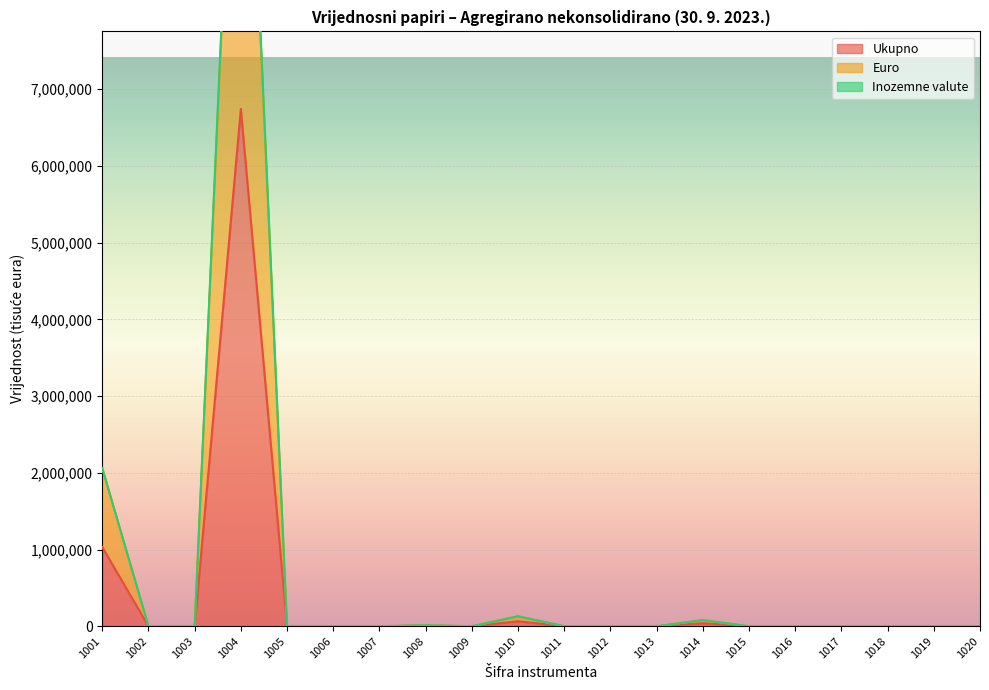

Rank the series by their maximum value, from lowest to highest.

Ukupno, Euro, Inozemne valute